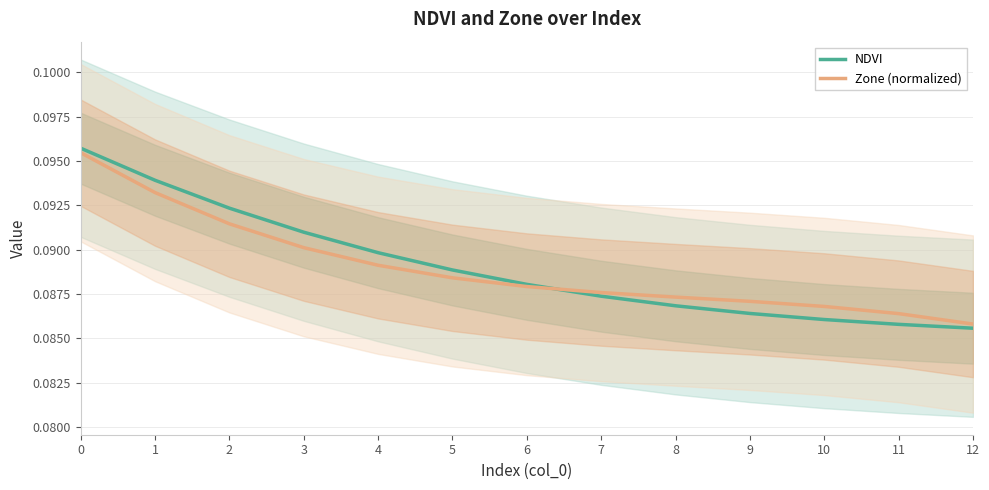

List the labels in order of Zone (normalized) value, largest first.

0, 1, 2, 3, 4, 5, 6, 7, 8, 9, 10, 11, 12